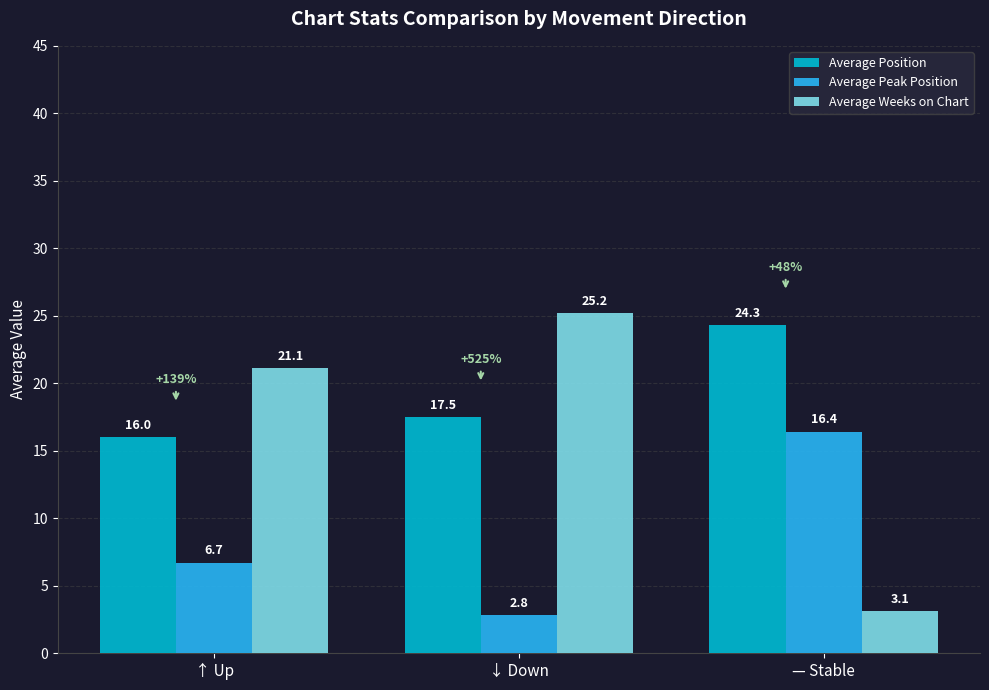

How many bars are there in each group?

3